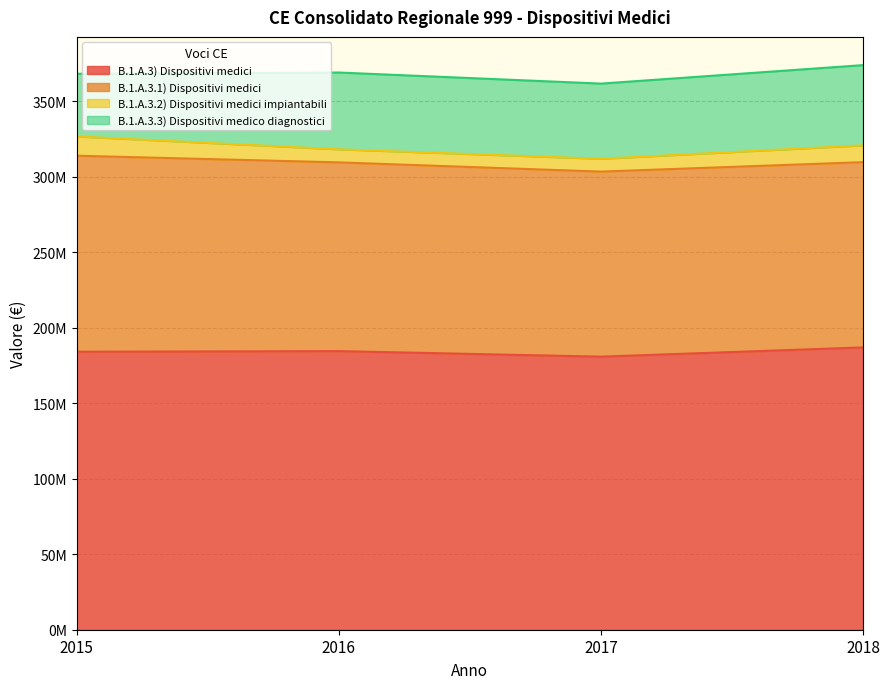

What are all the series names shown in the legend?

B.1.A.3) Dispositivi medici, B.1.A.3.1) Dispositivi medici, B.1.A.3.2) Dispositivi medici impiantabili, B.1.A.3.3) Dispositivi medico diagnostici